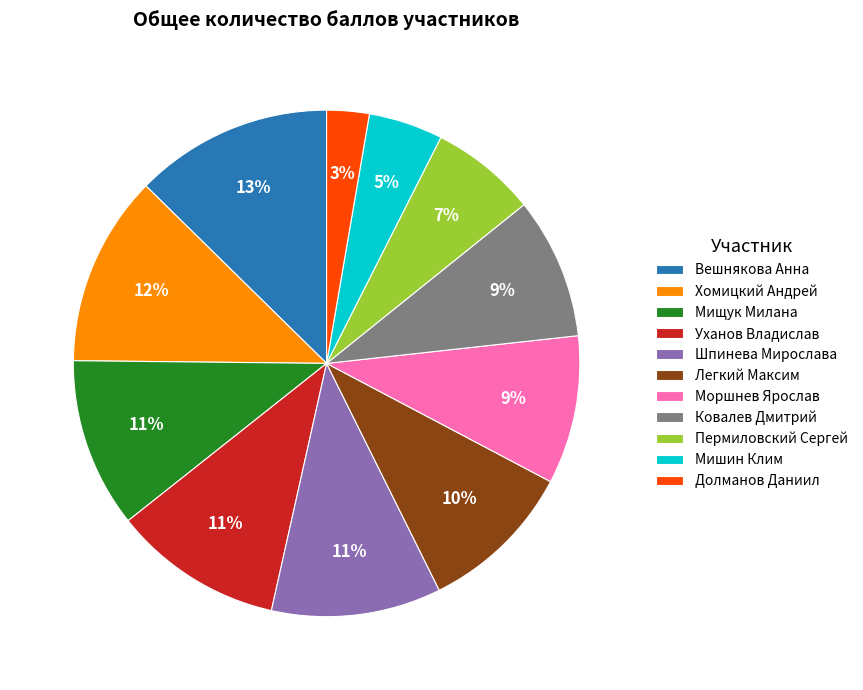

What percentage is the Мишин Клим slice, to the nearest percent?

5%